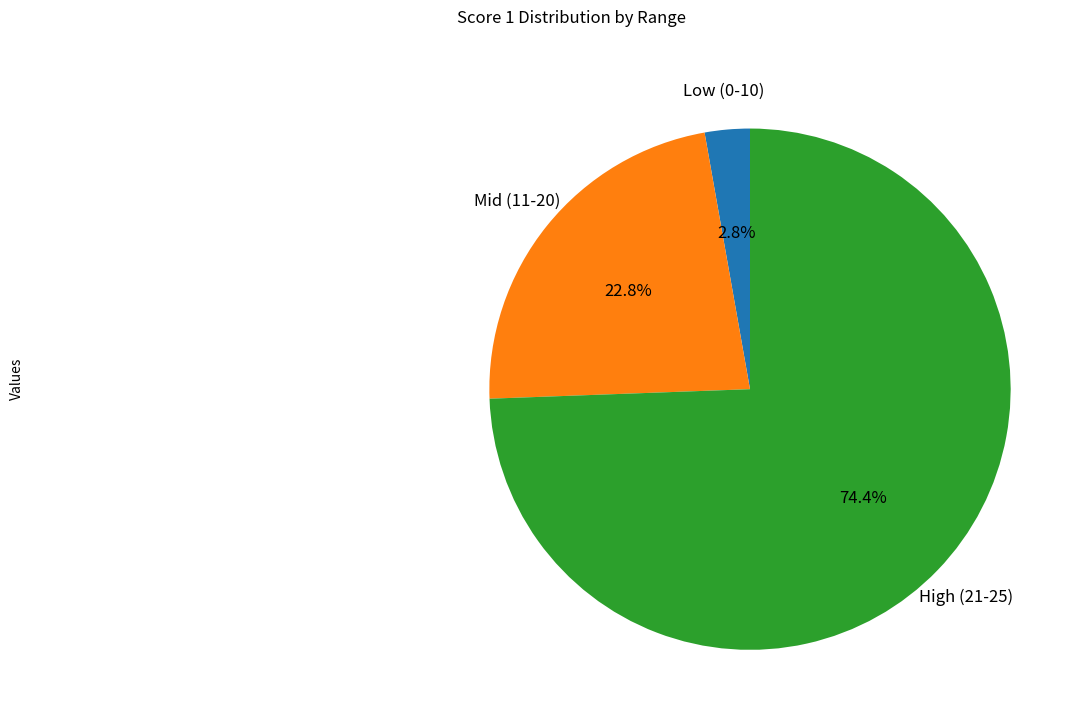

Is there a majority slice in this chart?

Yes